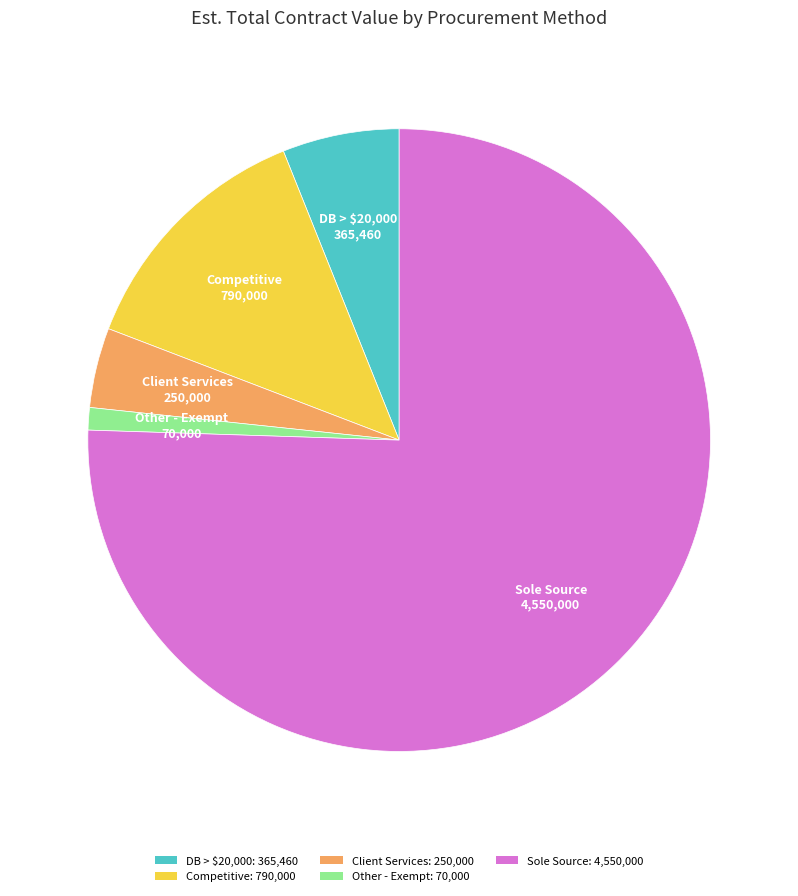

Which category has the smallest portion of the pie?

Other - Exempt: 70,000